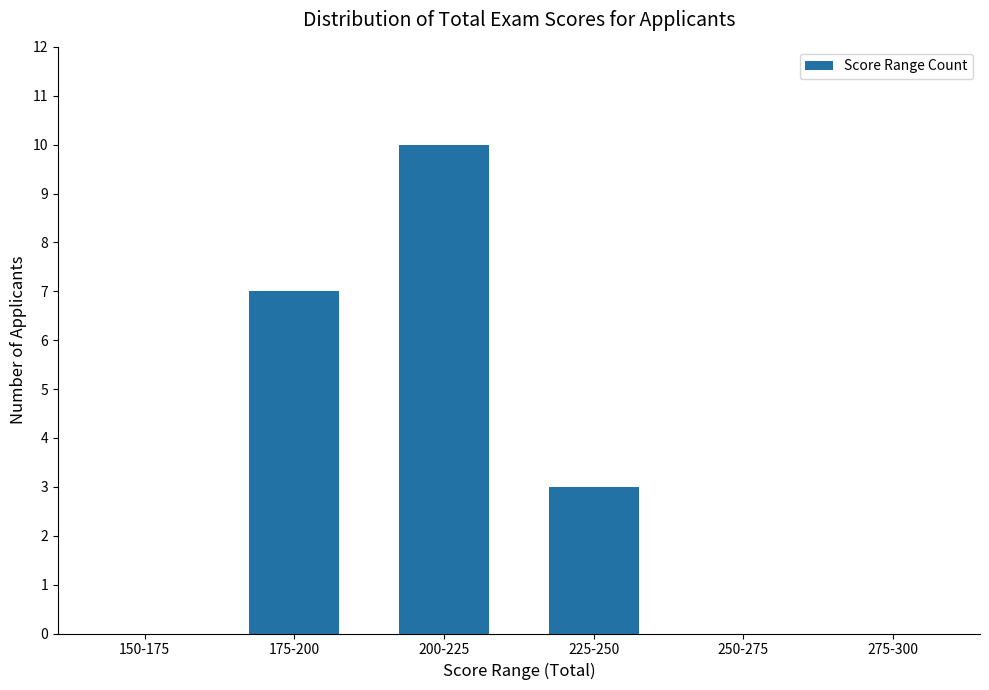

Where does the data first go above 3?

175-200